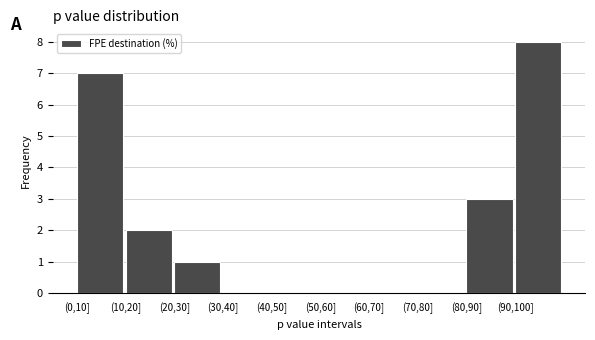

Reading left to right, what are all the values shown in this chart?

(0,10]=7	(10,20]=2	(20,30]=1	(30,40]=0	(40,50]=0	(50,60]=0	(60,70]=0	(70,80]=0	(80,90]=3	(90,100]=8